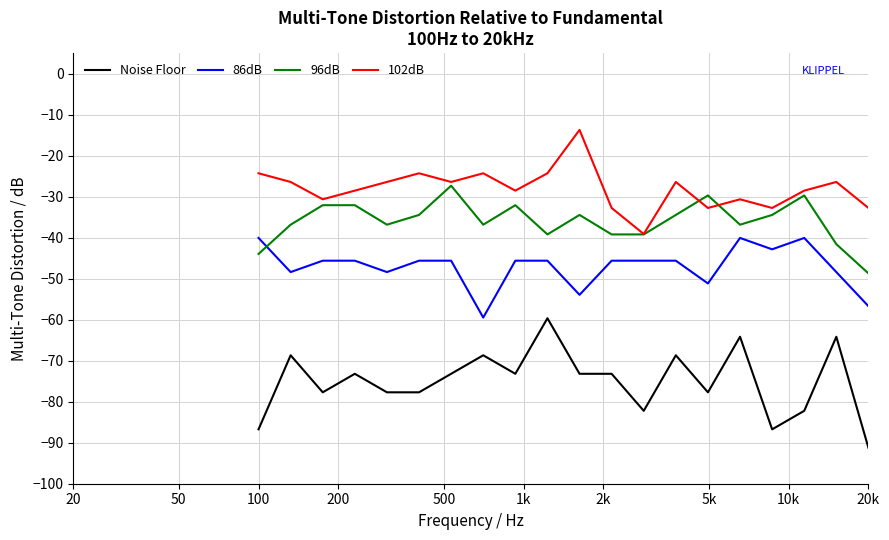

How many lines are shown in the chart?

4